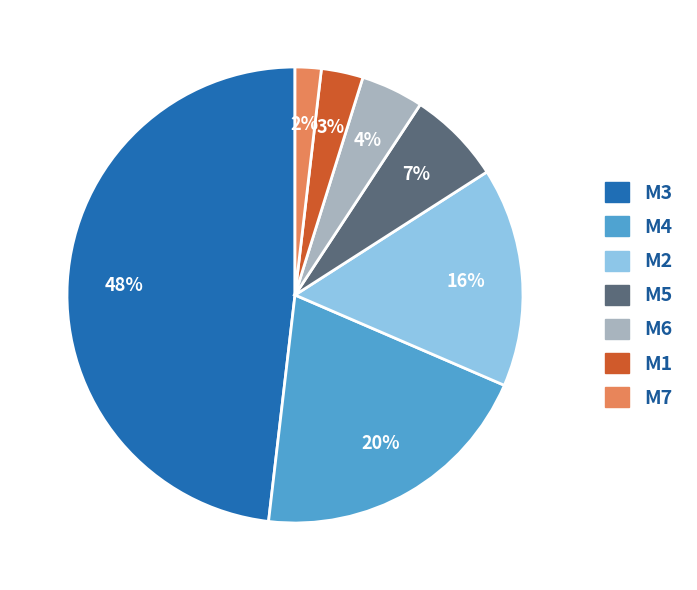

Is there a majority slice in this chart?

No